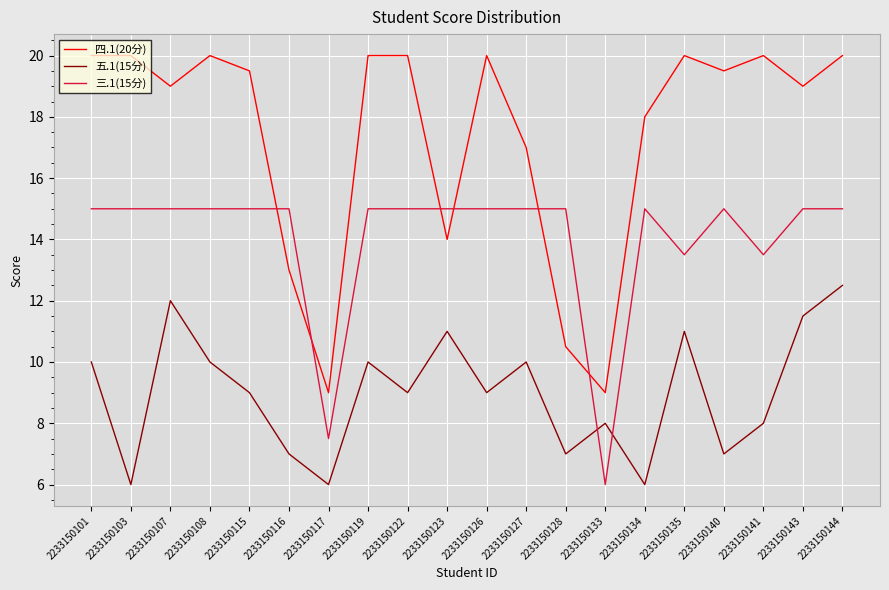

What is the spread (max minus min) of values at 2233150107?

7.0